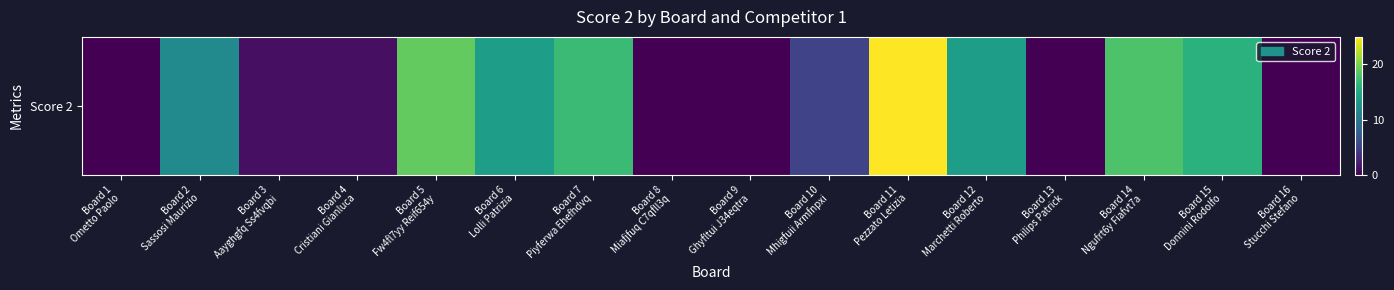

Where does the data first go above 12?

Board 5
Fw4fl7yy Reif654y